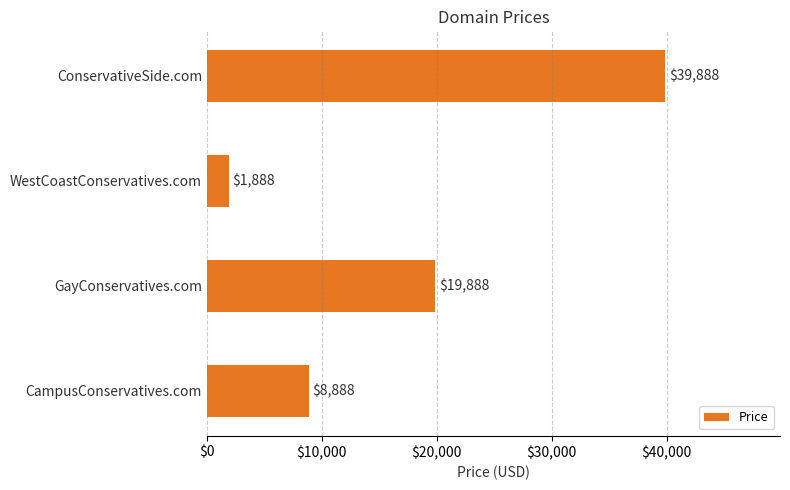

How many values are below 19888?

2